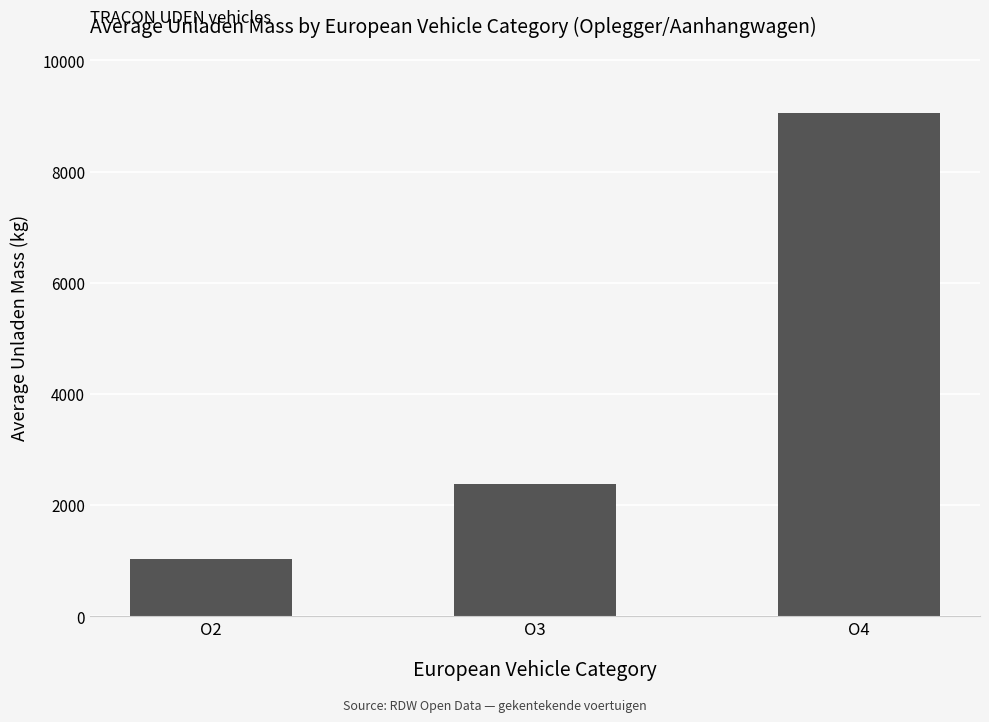

Is it true that the value at O2 is 1030?

True